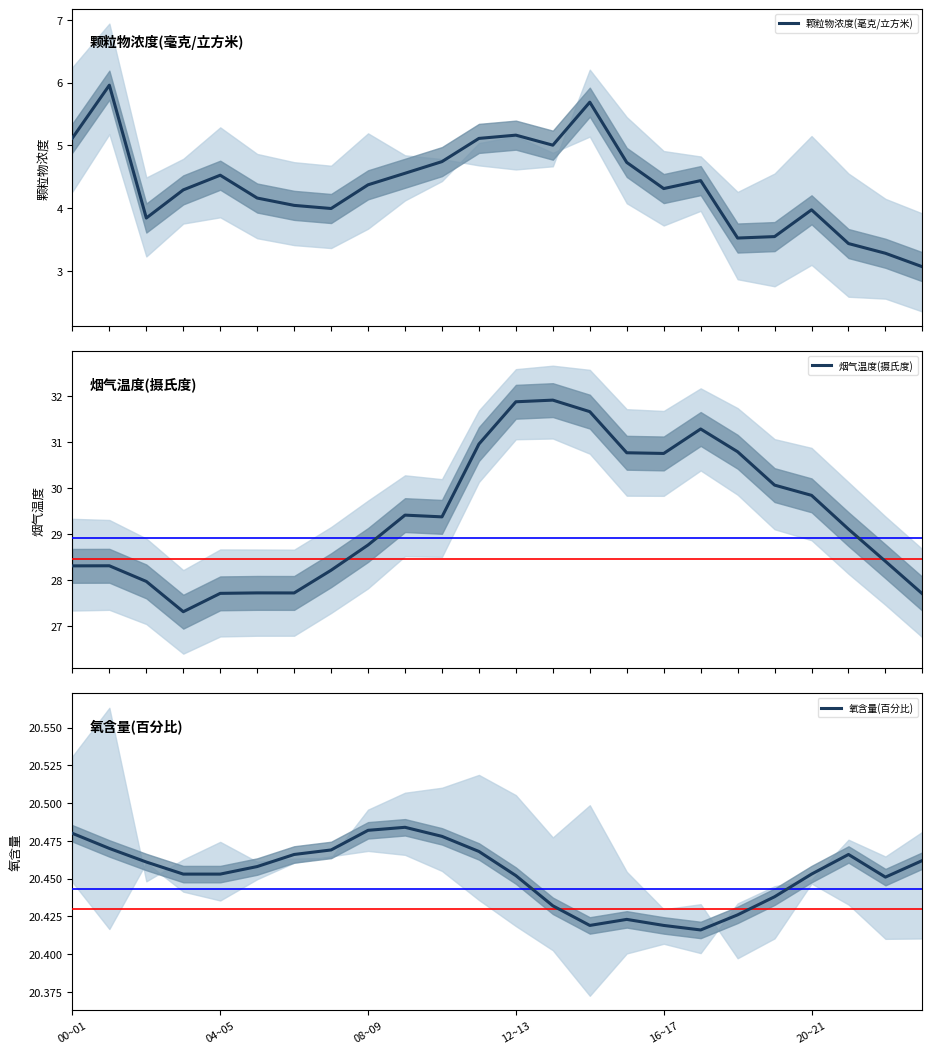

Where is 烟气温度(摄氏度) nearest to the value 29?

21